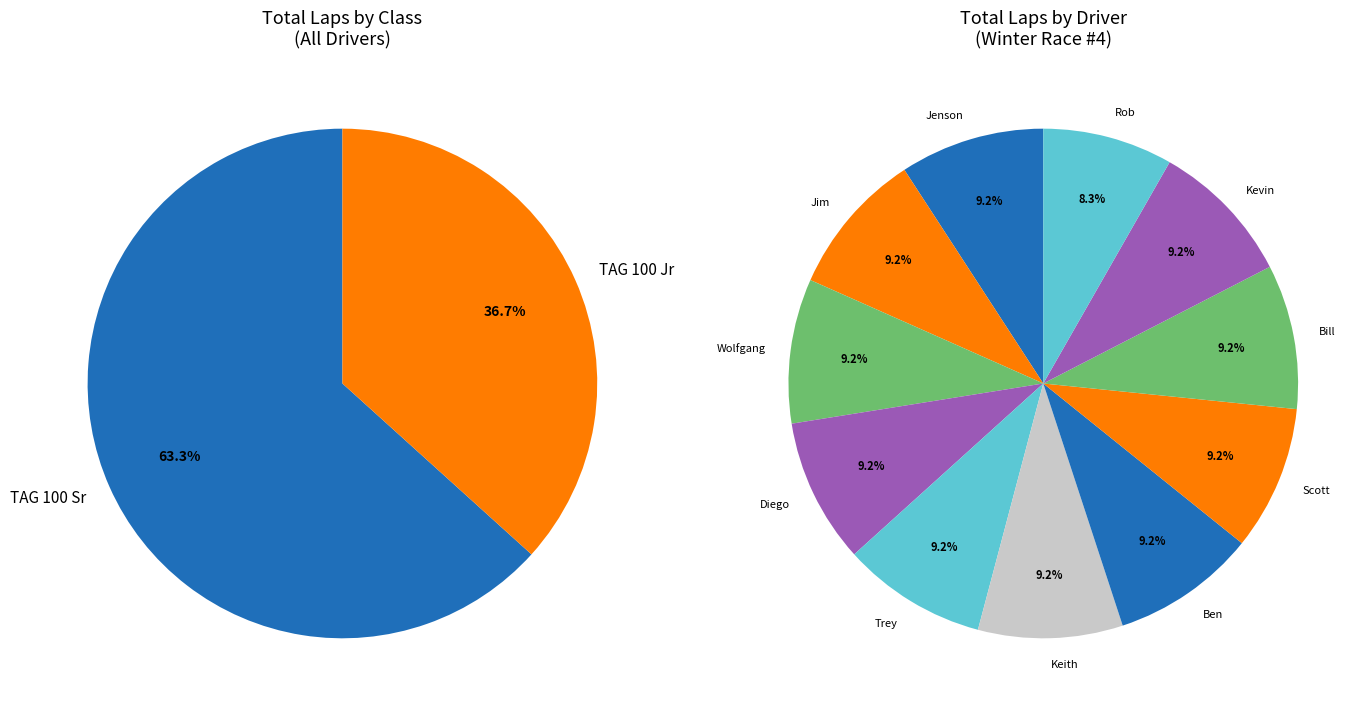

What is the largest slice in the pie chart?

TAG 100 Sr